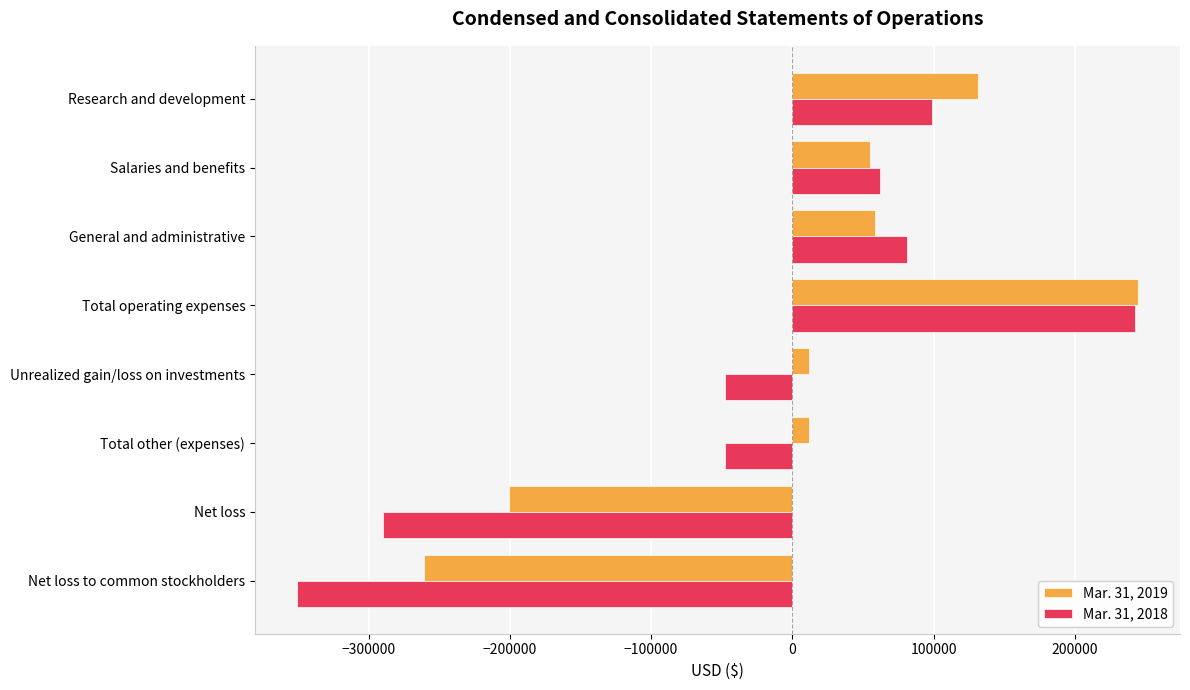

What is the spread (max minus min) of values at Research and development?

32811